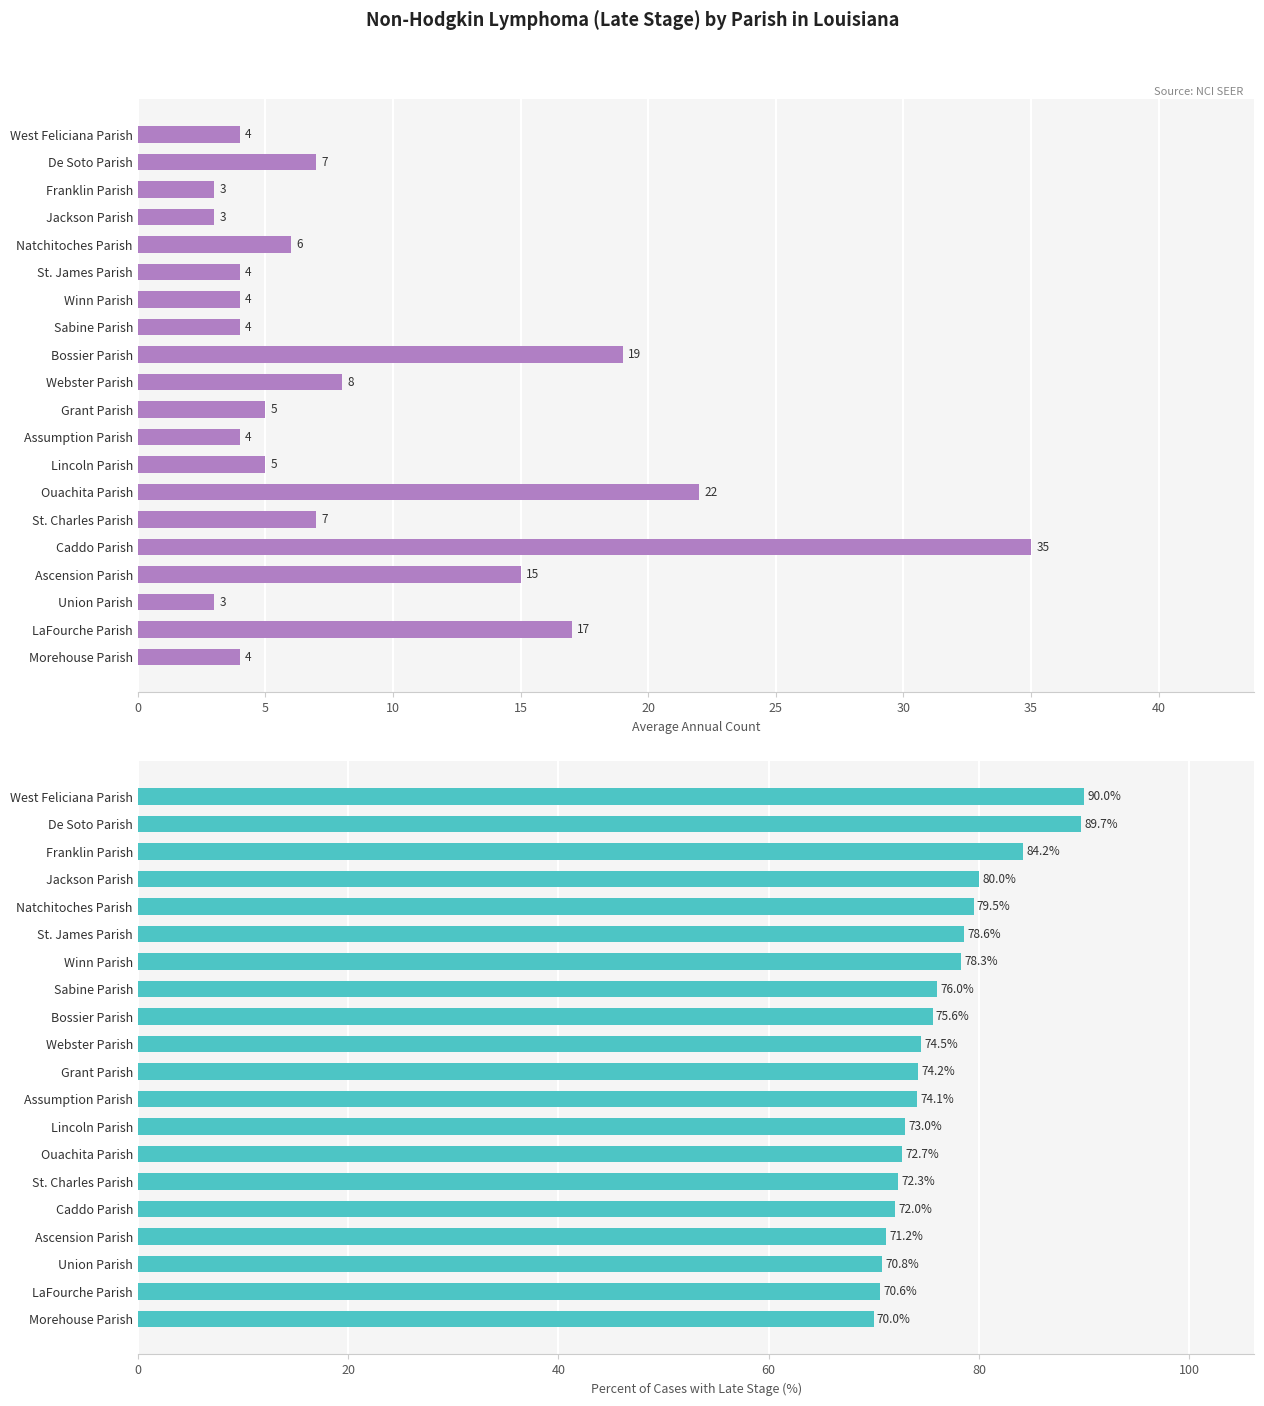

What is the maximum value for Percent of Cases with Late Stage?

90.0